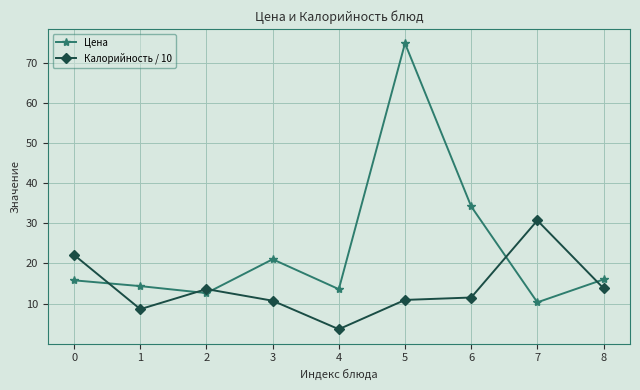

List the series in order of their overall mean, highest first.

Цена, Калорийность / 10